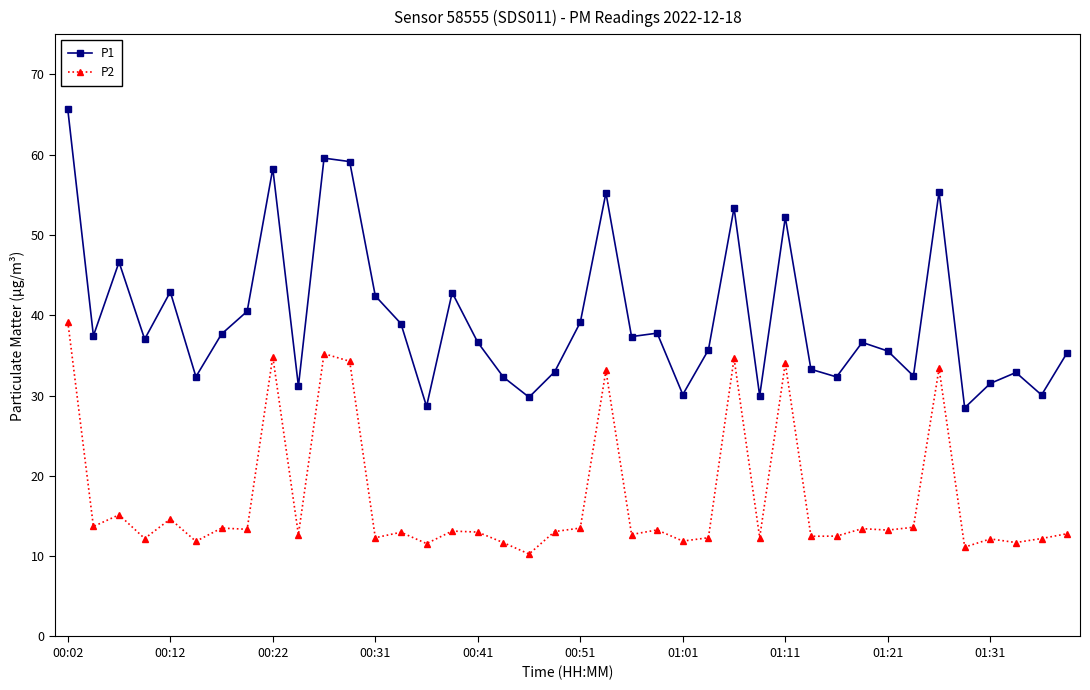

What is the value of the P2 point at the 1st from the left?

39.2